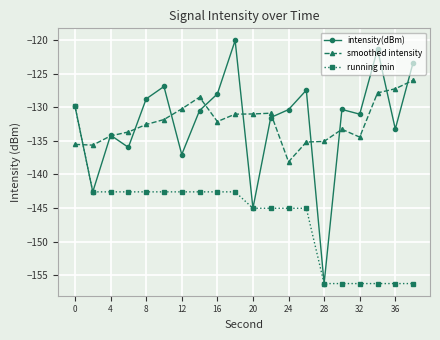

True or false: intensity(dBm) has more than 2 points higher than both neighbors.

True